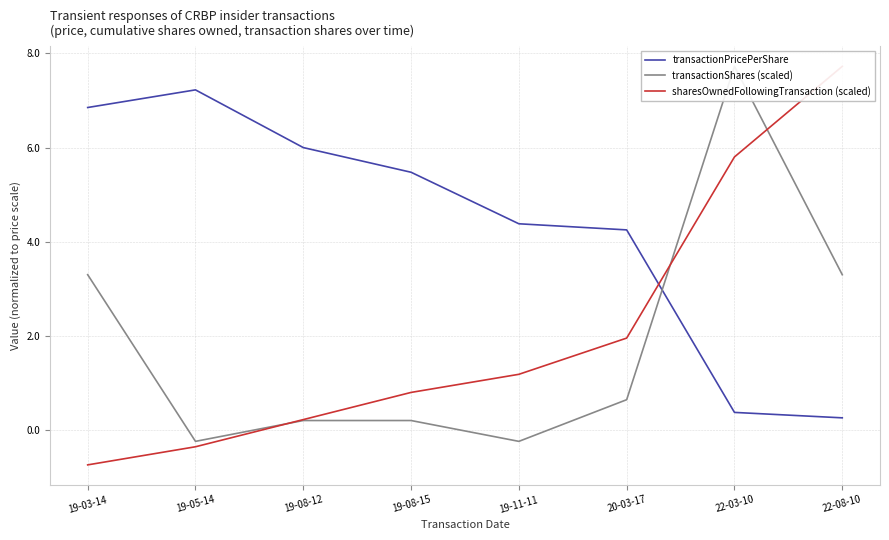

What value does the transactionShares (scaled) series have at 19-08-12?

0.2